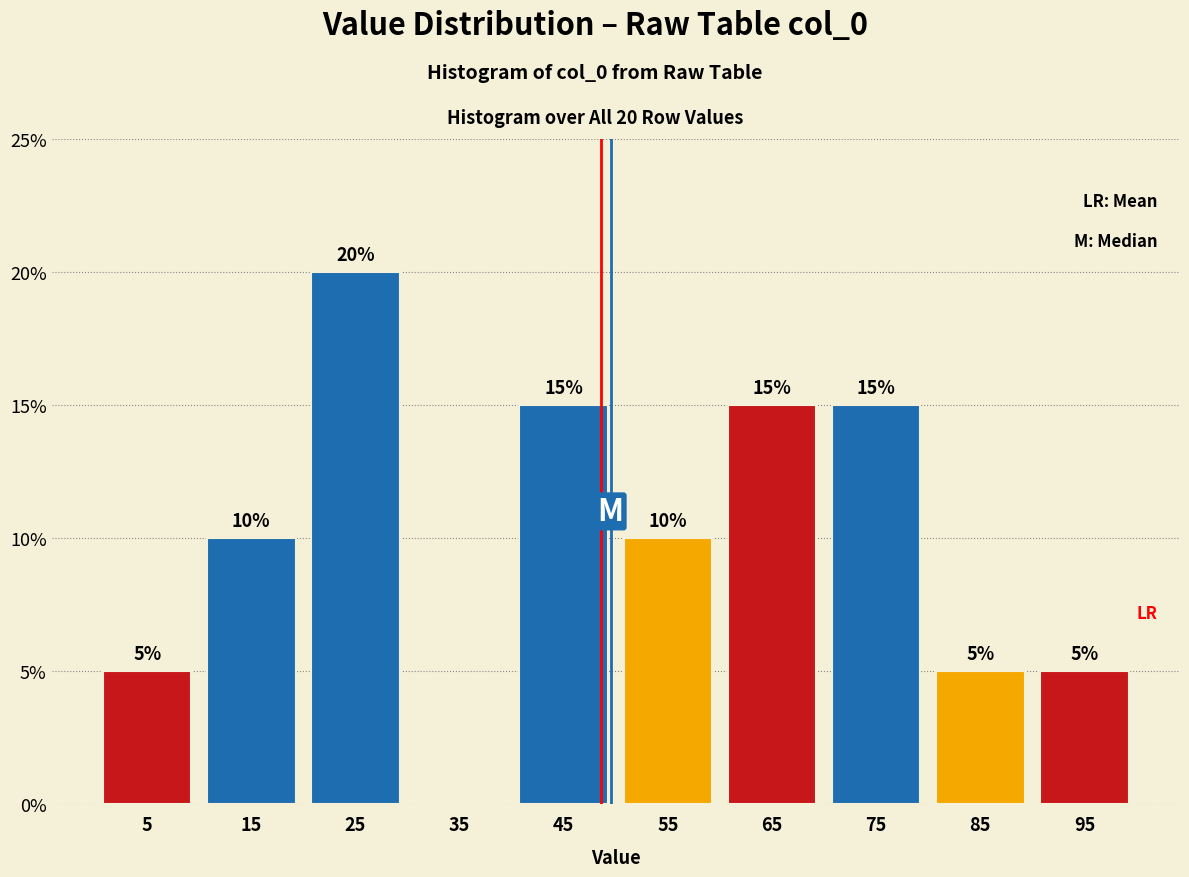

Which range on the x-axis has the tallest bar?

20 to 30